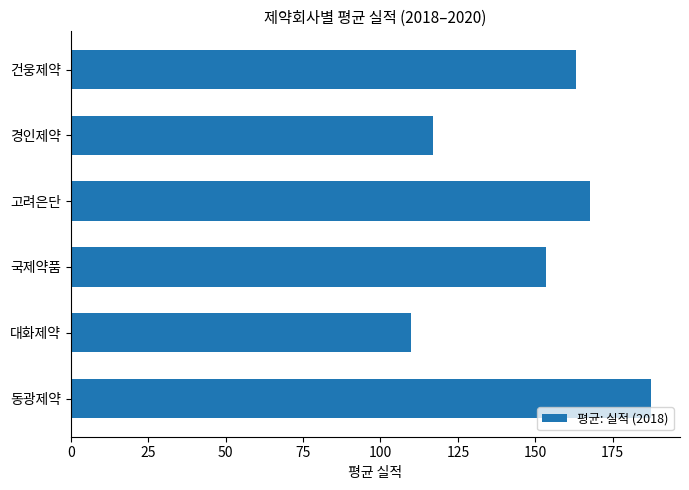

What is the average value?

149.7